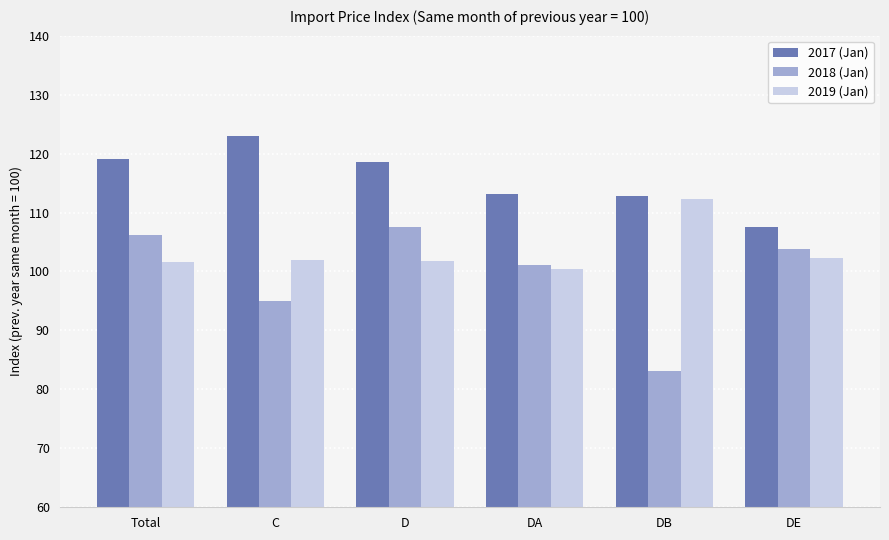

True or false: 2018 (Jan) has a value of 95.1 at C.

True